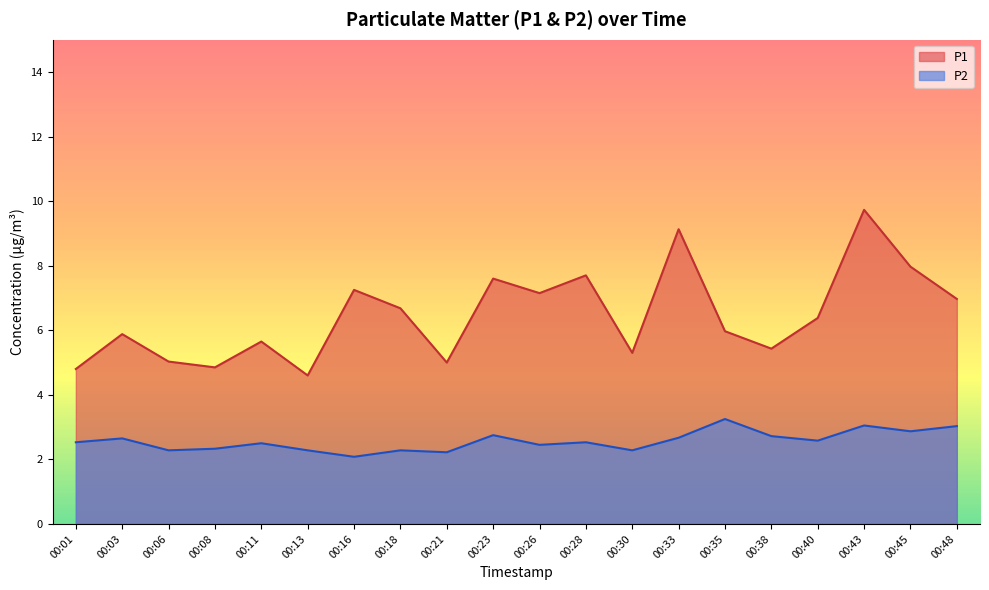

At how many categories does at least one series exceed 8?

2